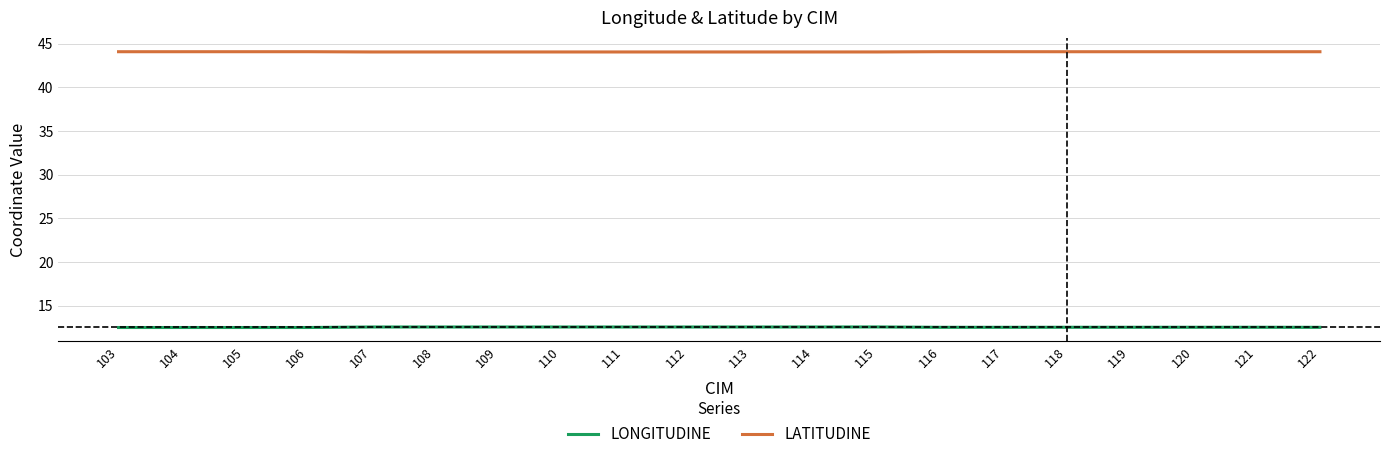

The LONGITUDINE series shows 20.1 at 104. True or false?

False